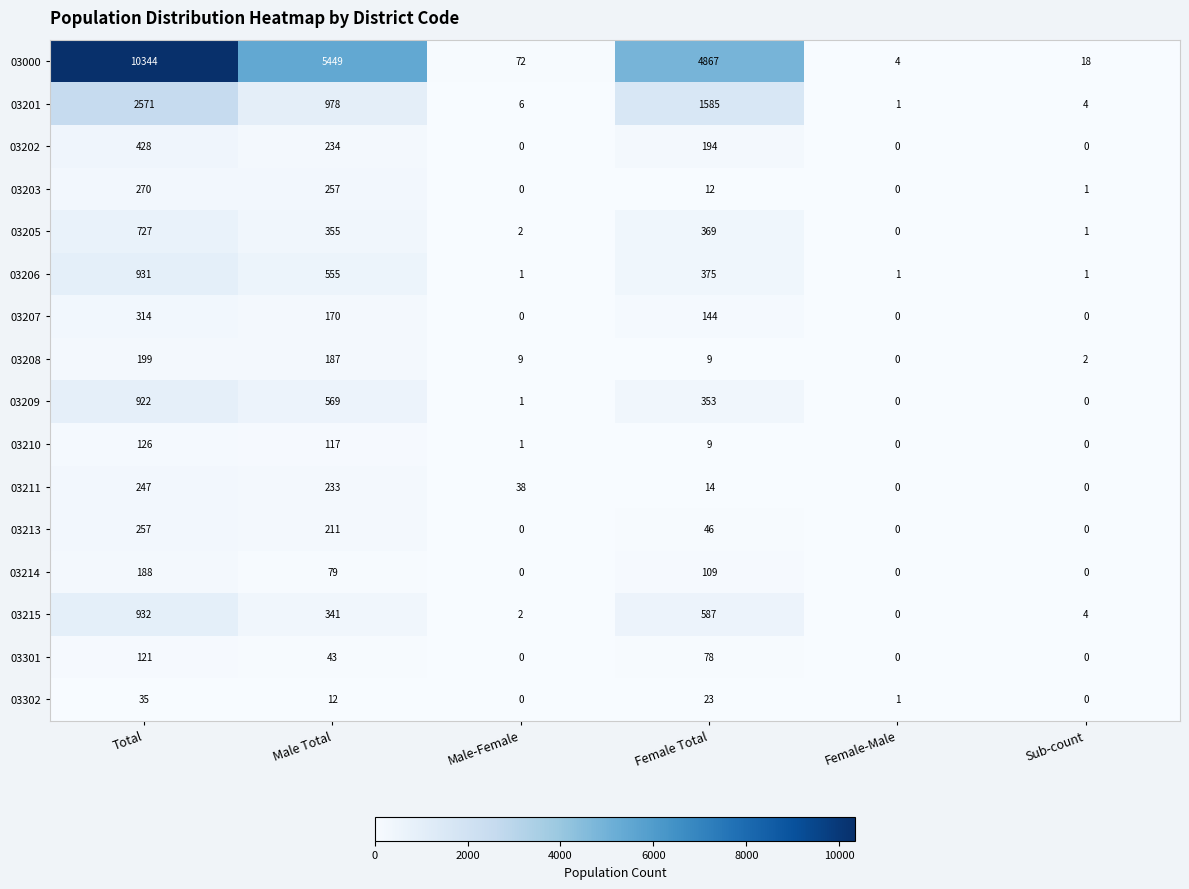

What is the approximate value of 03209 at Total?

922